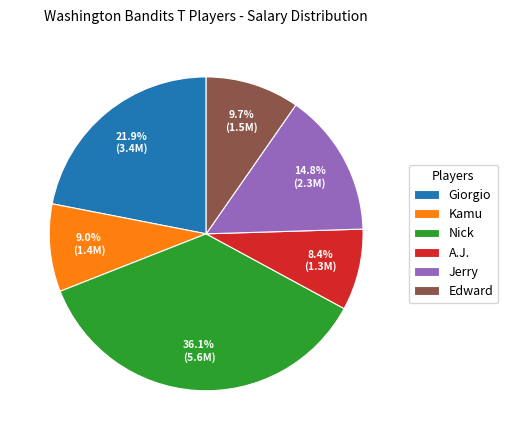

Does Giorgio represent more than half of the total?

No